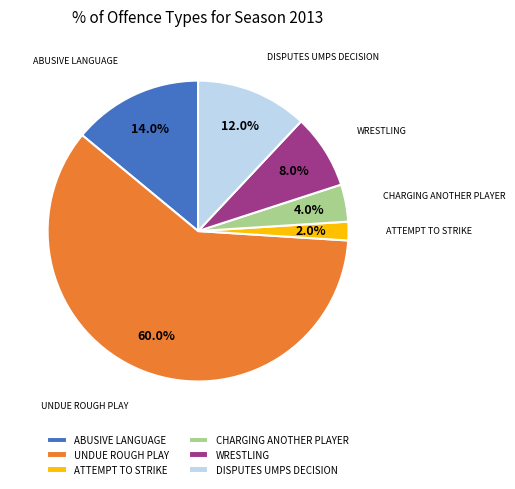

Between WRESTLING and CHARGING ANOTHER PLAYER, which is larger?

WRESTLING